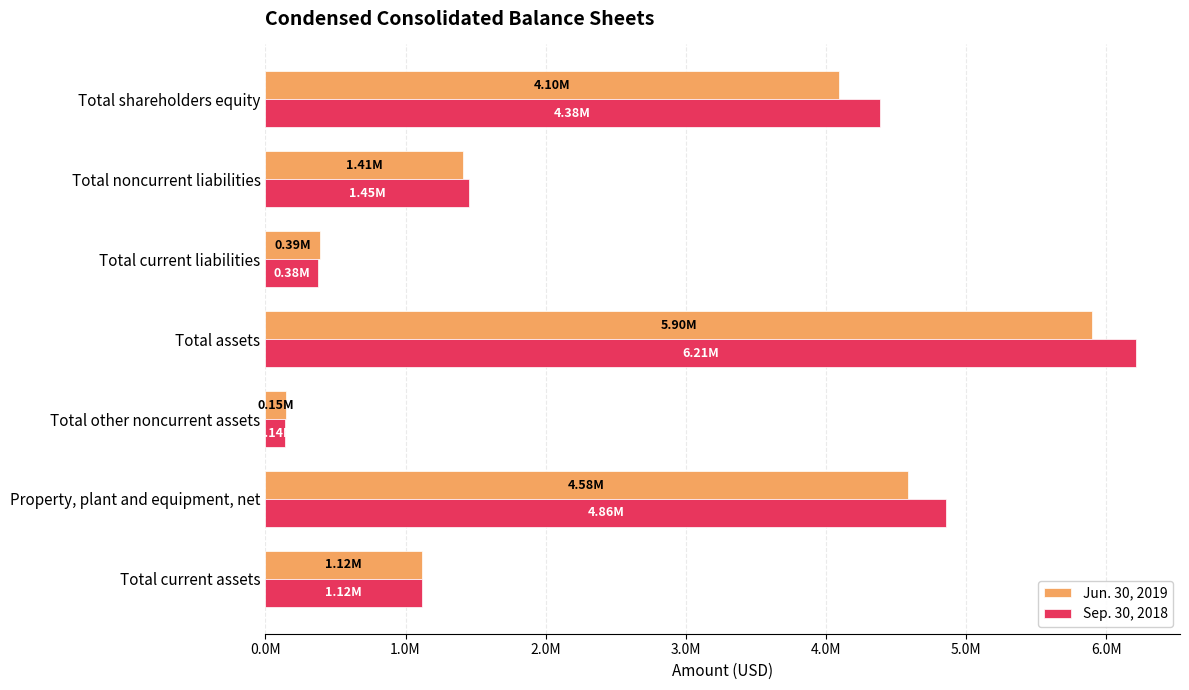

What are all the series names shown in the legend?

Jun. 30, 2019, Sep. 30, 2018